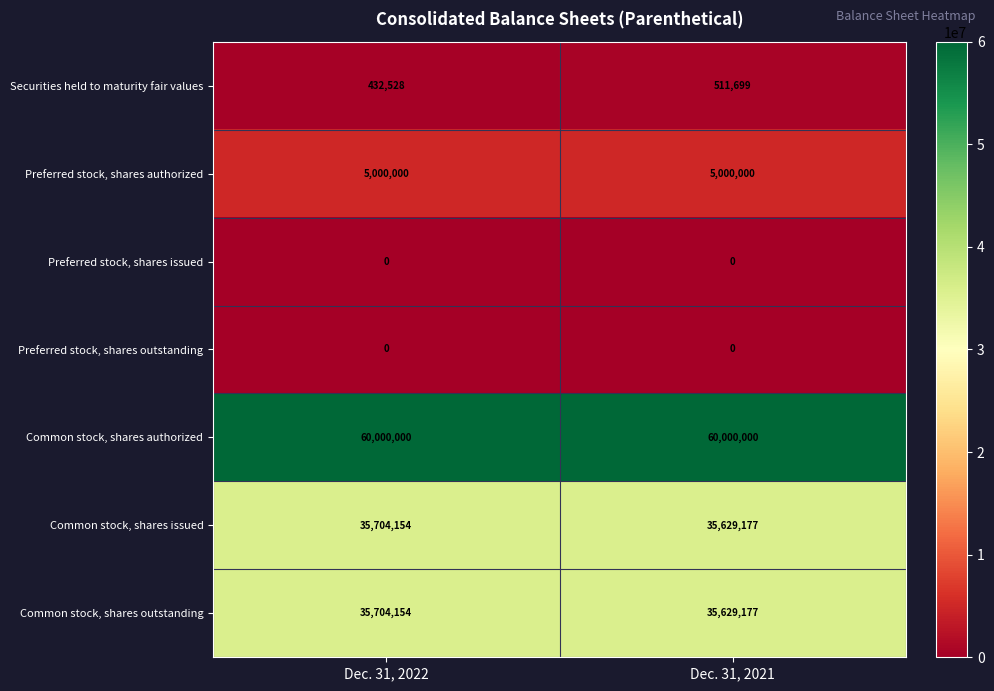

At how many categories does at least one series exceed 37360359?

2